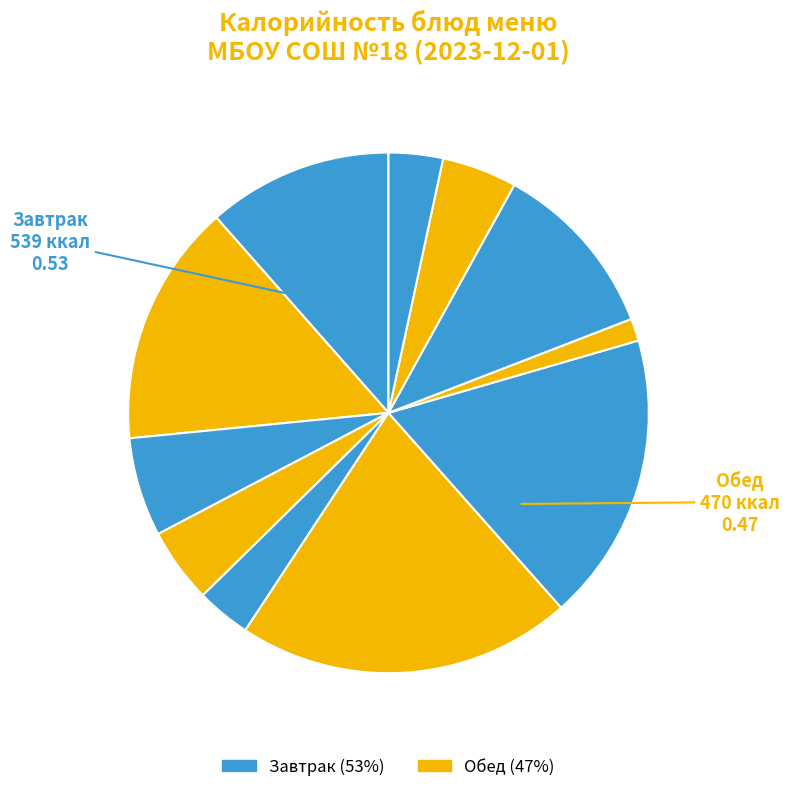

How many segments does this pie chart have?

11